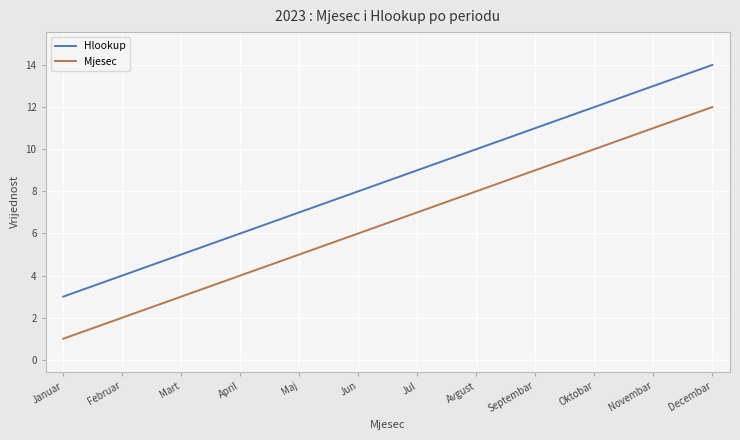

What is the maximum value for Hlookup?

14.0